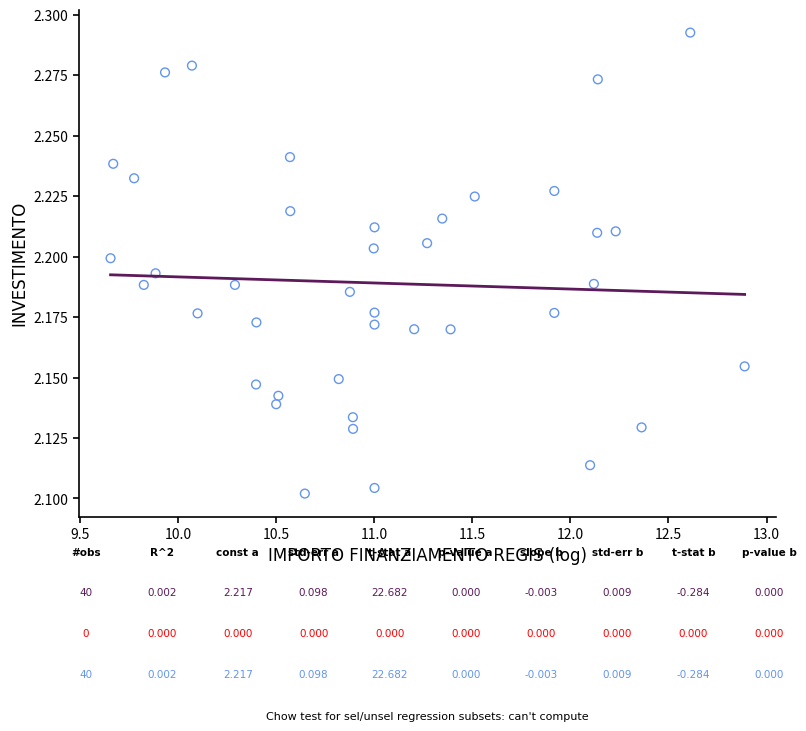

What is the range of X values (max minus min)?

3.2